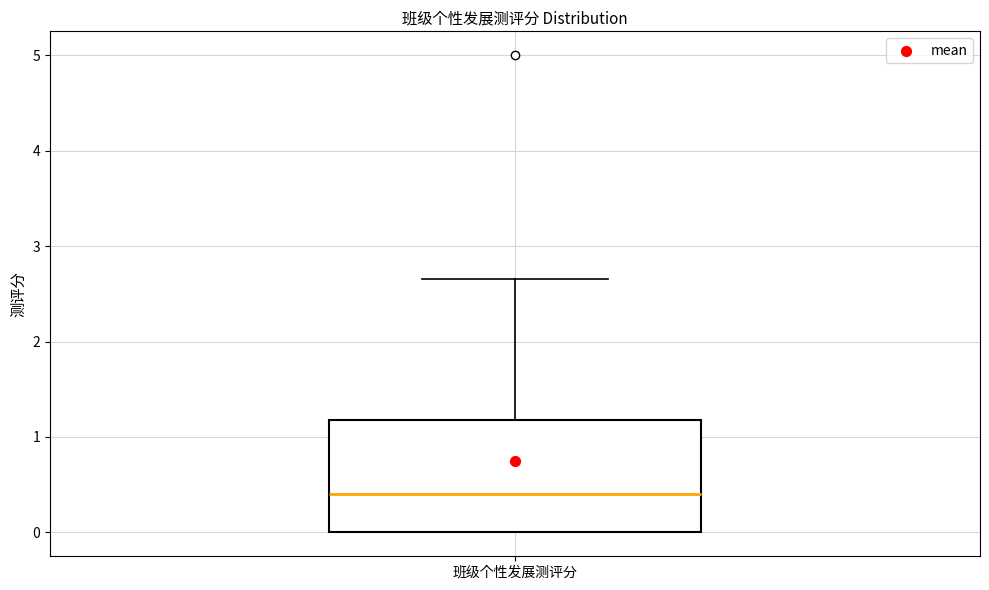

Where does the median line of the box for 班级个性发展测评分 sit on the y-axis? The values are not printed on the chart, so give them approximately, as read against the axis.

0.4